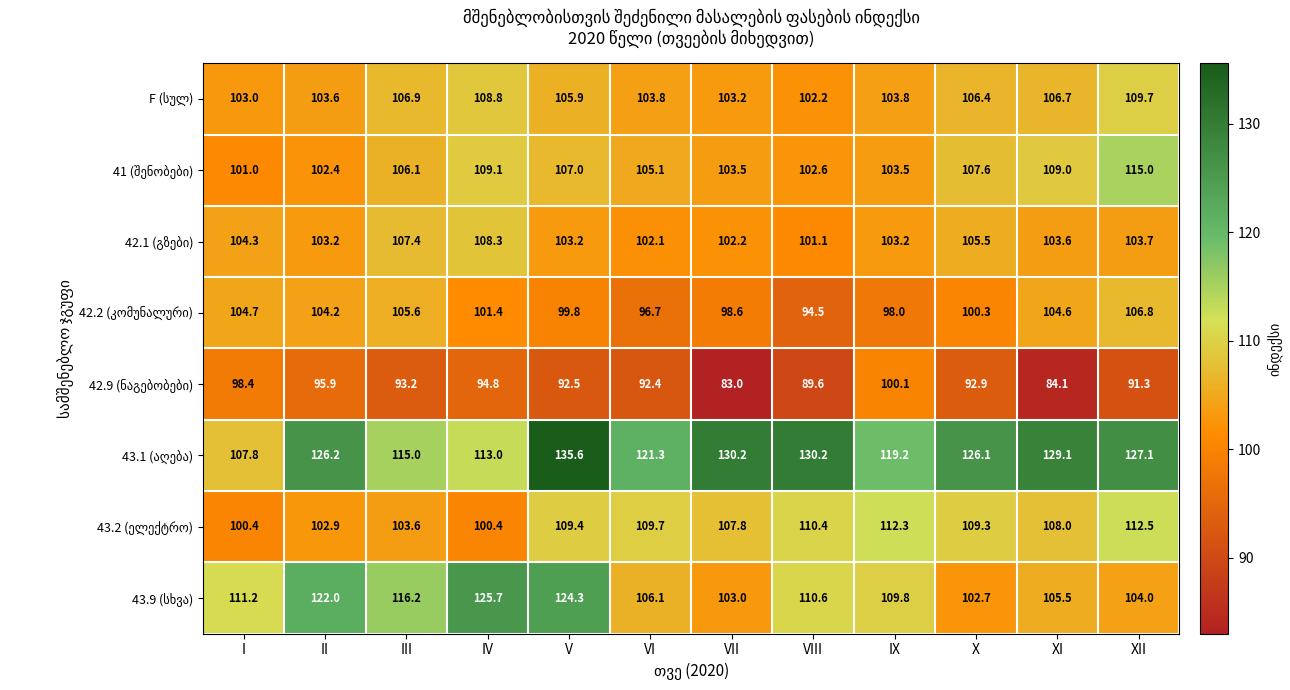

At which category is the sum across all series the highest?

V